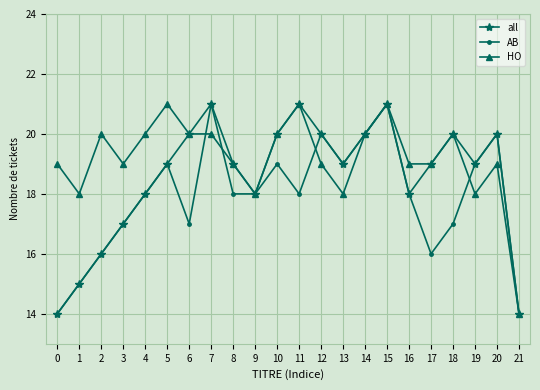

The value of HO at 20 is 7. True or false?

False